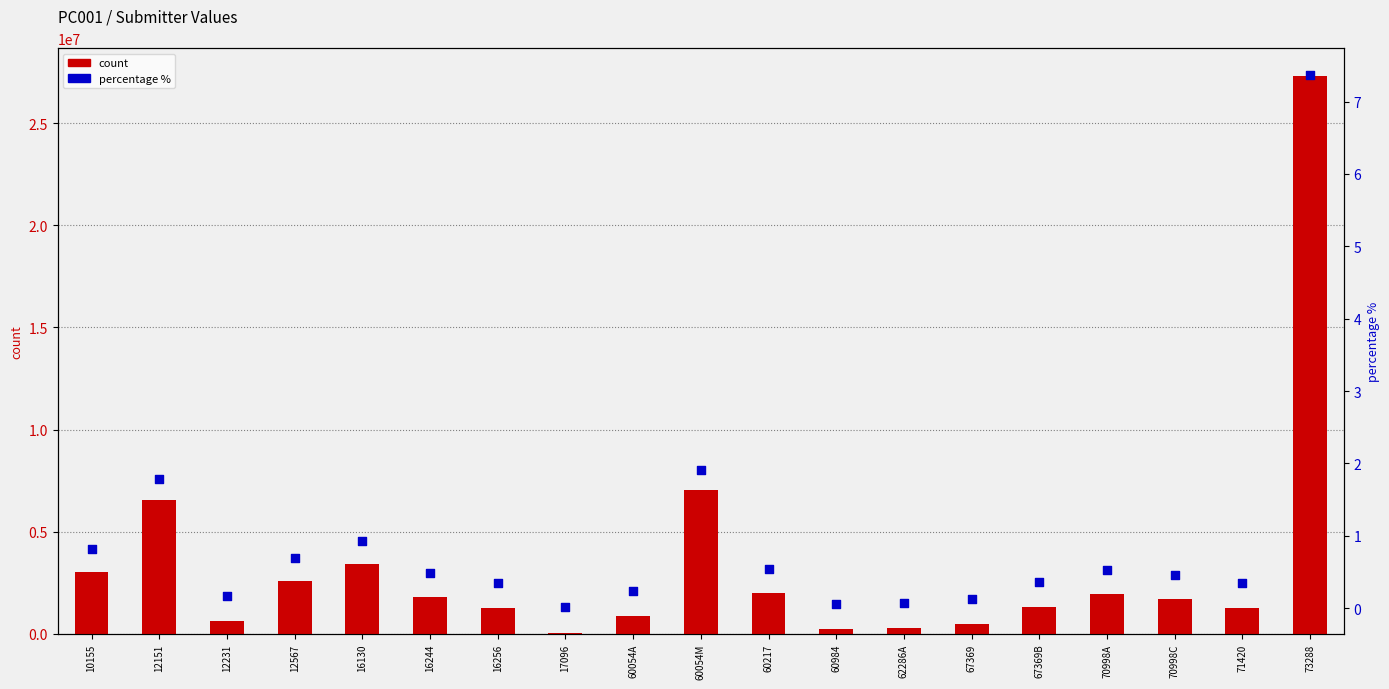

Which series has the largest Y range (max minus min)?

count